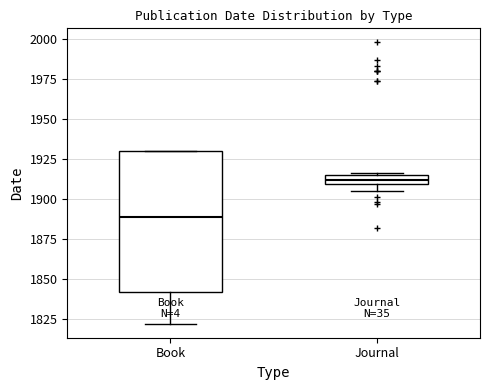

Which box has the highest median line?

Journal